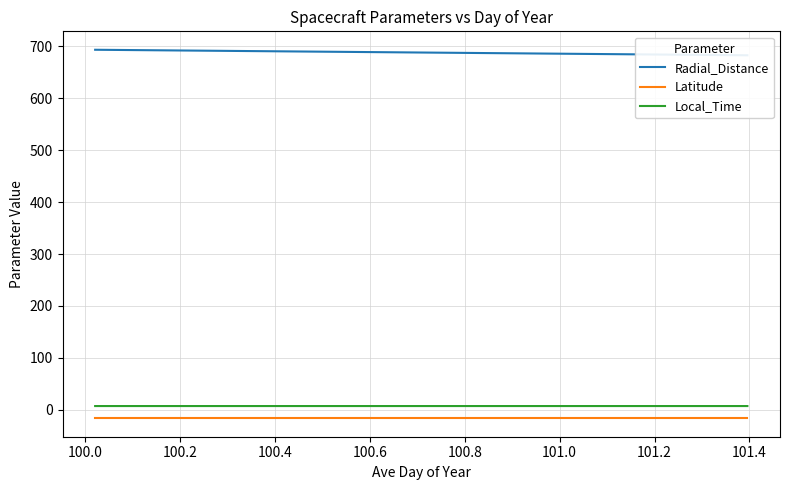

How many categories are shown in the chart?

34